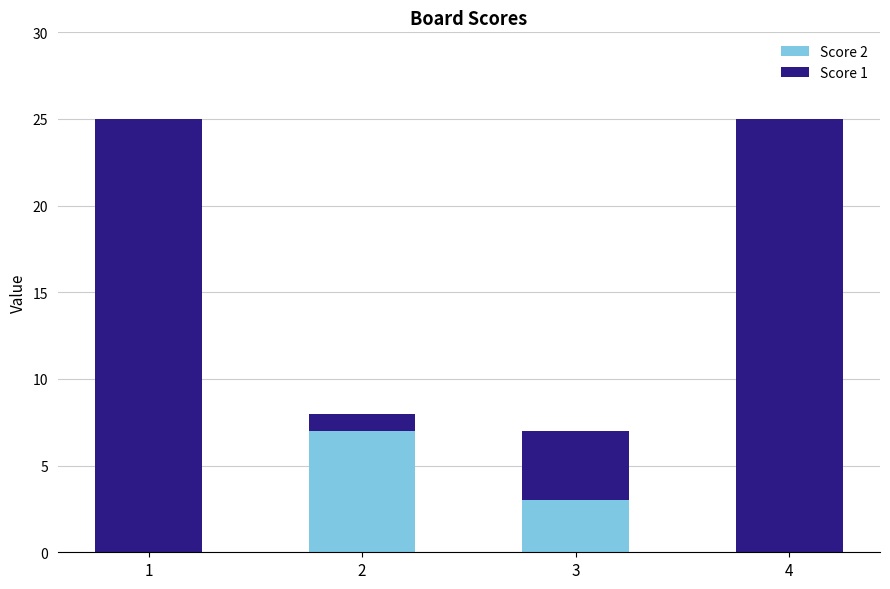

What are all the series names shown in the legend?

Score 2, Score 1